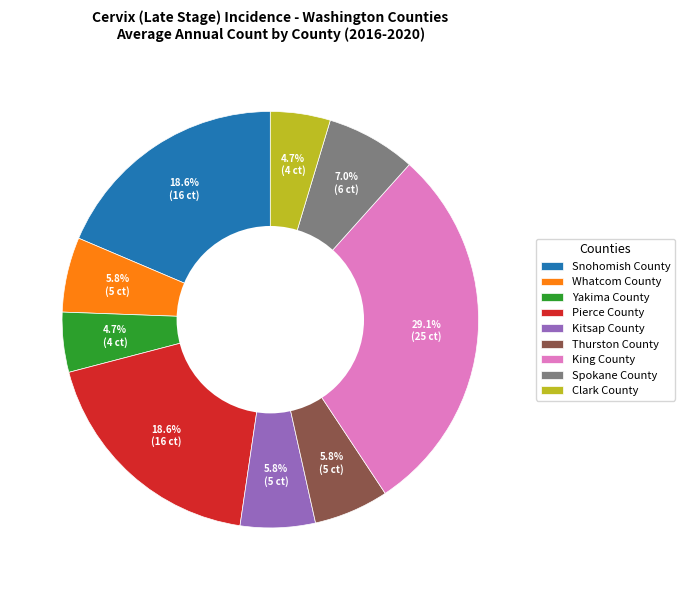

Which slice is the largest?

King County